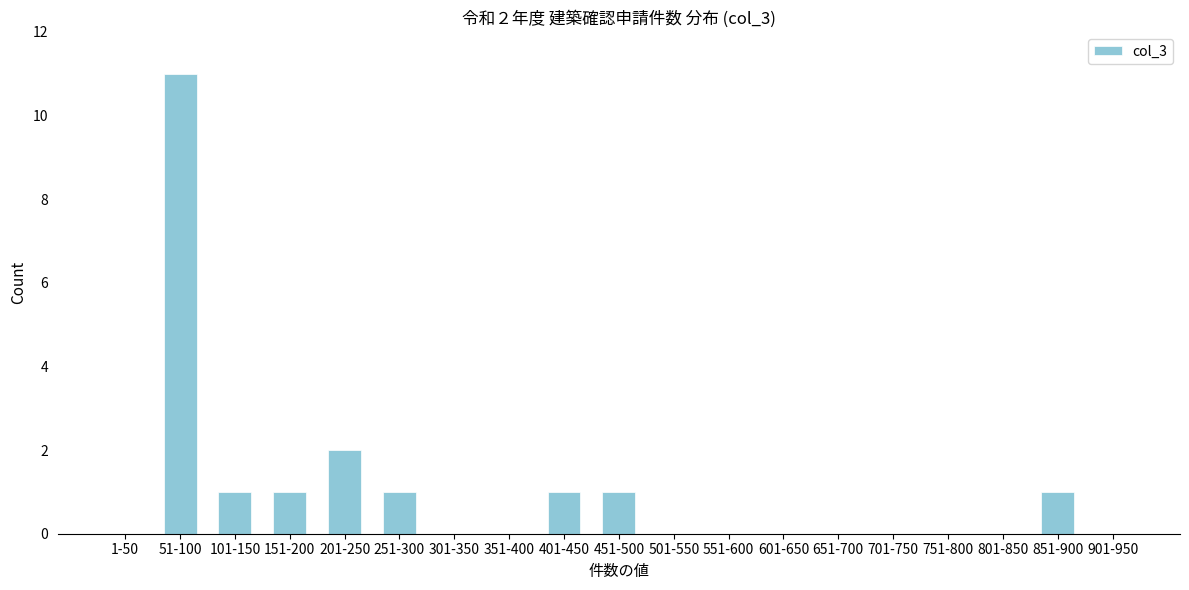

Reading left to right, what are all the values shown in this chart?

1-50=0	51-100=11	101-150=1	151-200=1	201-250=2	251-300=1	301-350=0	351-400=0	401-450=1	451-500=1	501-550=0	551-600=0	601-650=0	651-700=0	701-750=0	751-800=0	801-850=0	851-900=1	901-950=0